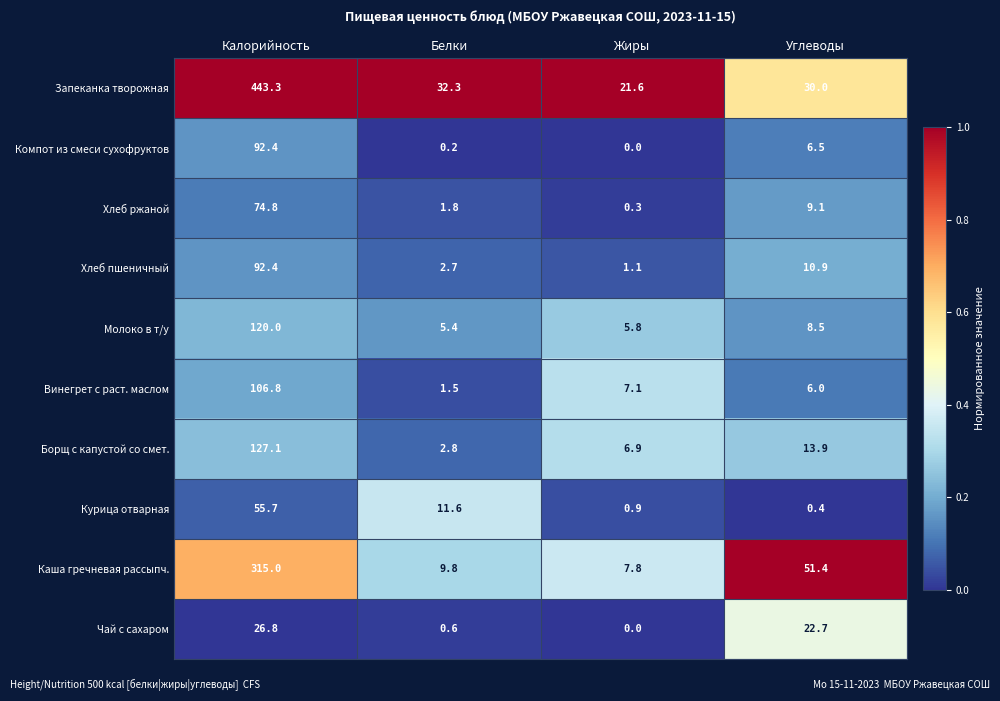

What is the difference between the highest and lowest values at Углеводы?

51.0